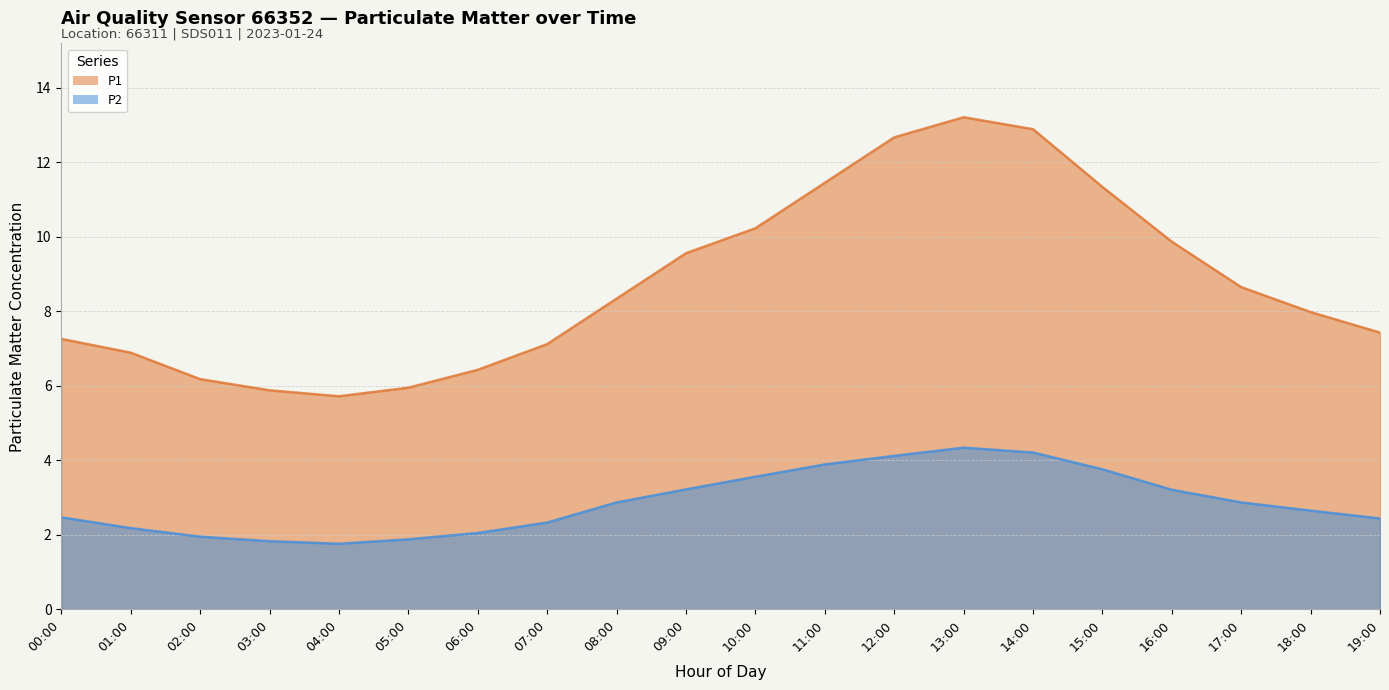

True or false: P2 and P1 cross at least once.

False